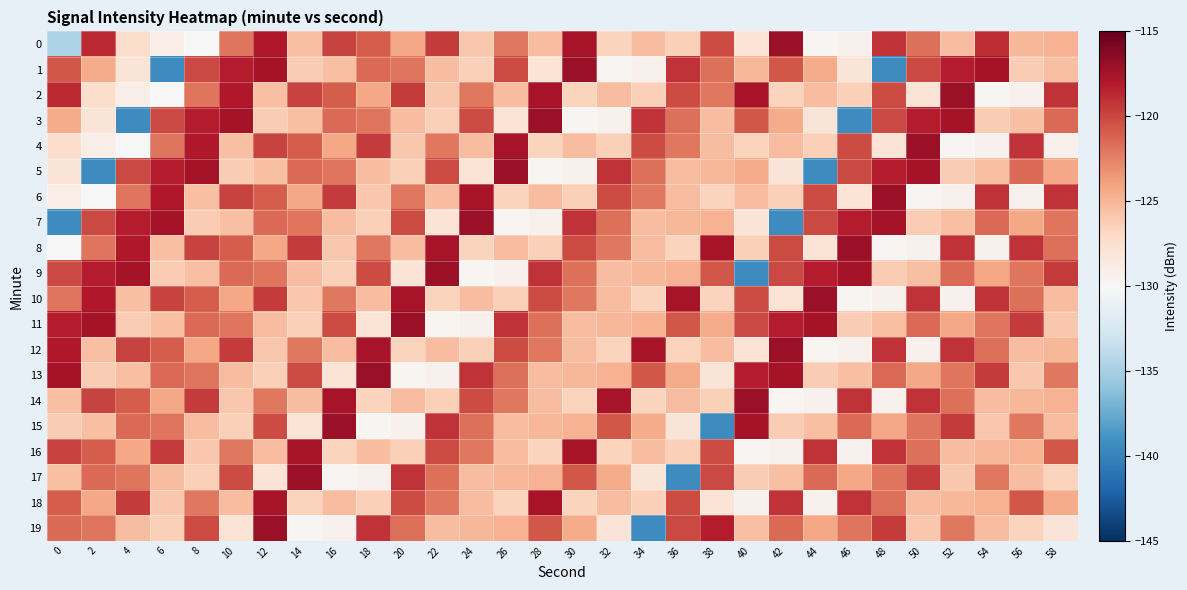

Which series has the largest total across all categories?

11